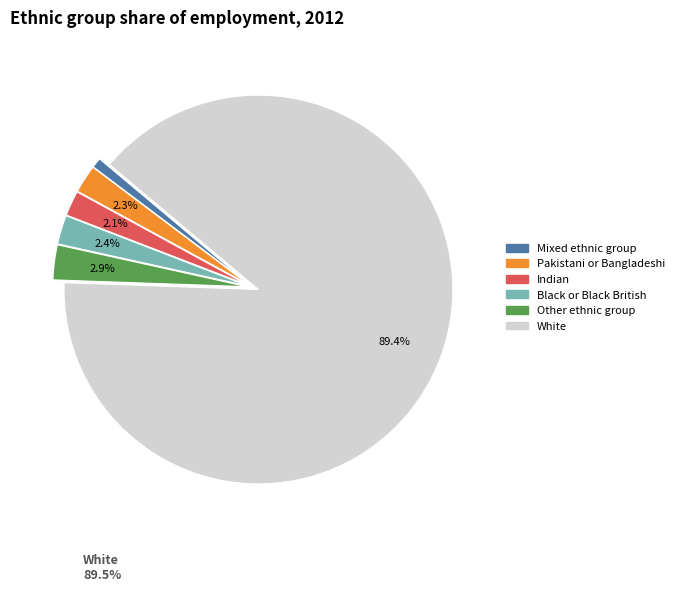

Is the sum of Indian and Pakistani or Bangladeshi greater than half?

No